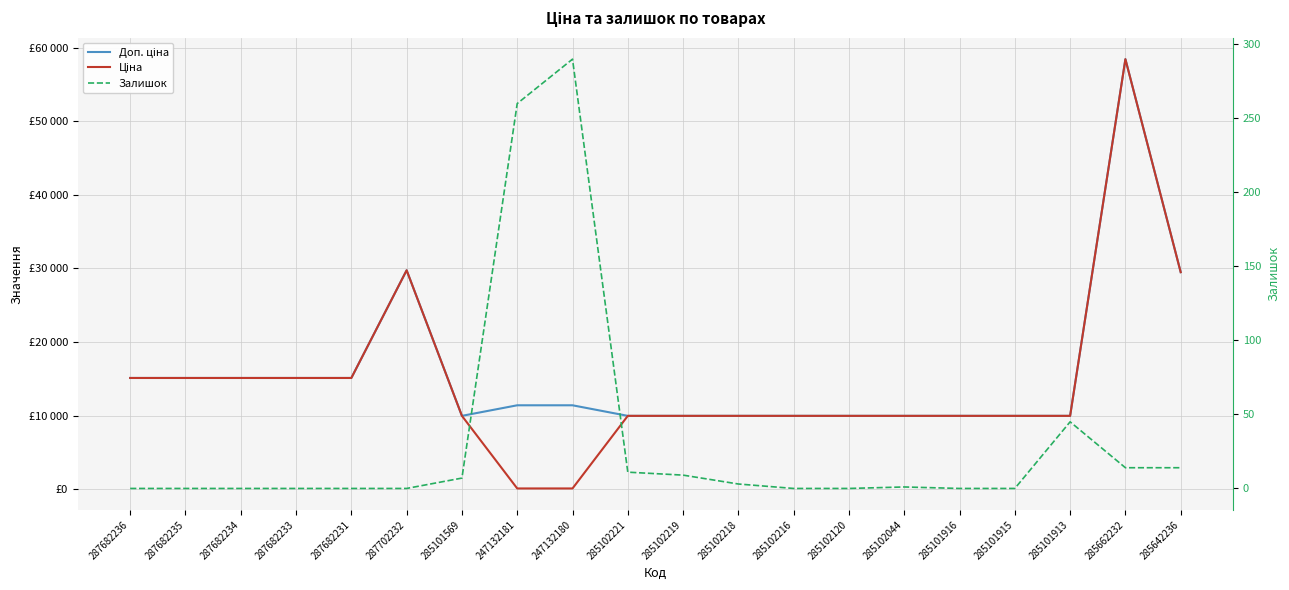

The Доп. ціна series shows 42479.2 at 285642236. True or false?

False